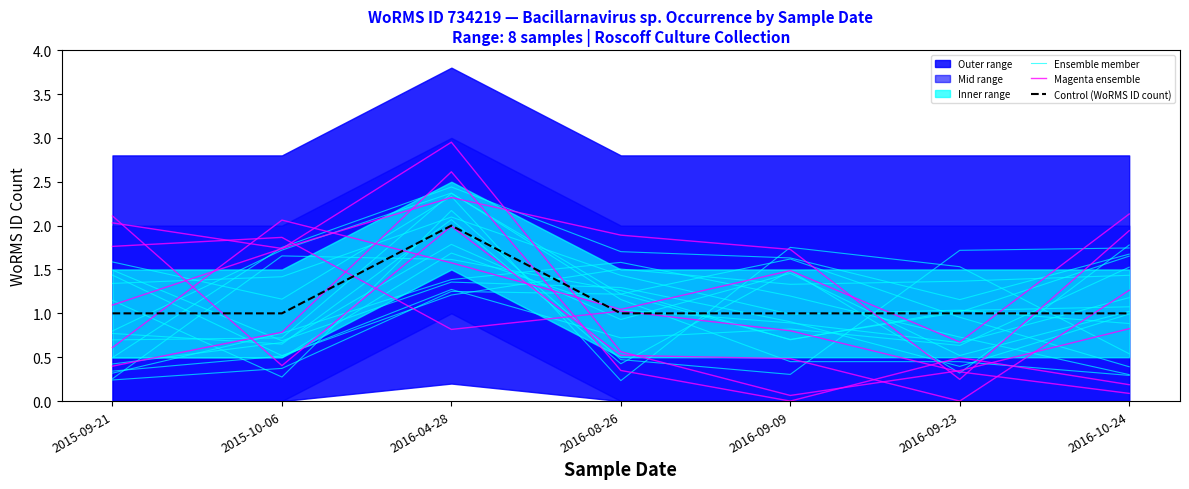

What is the label of the 5th point from the right?

2016-04-28